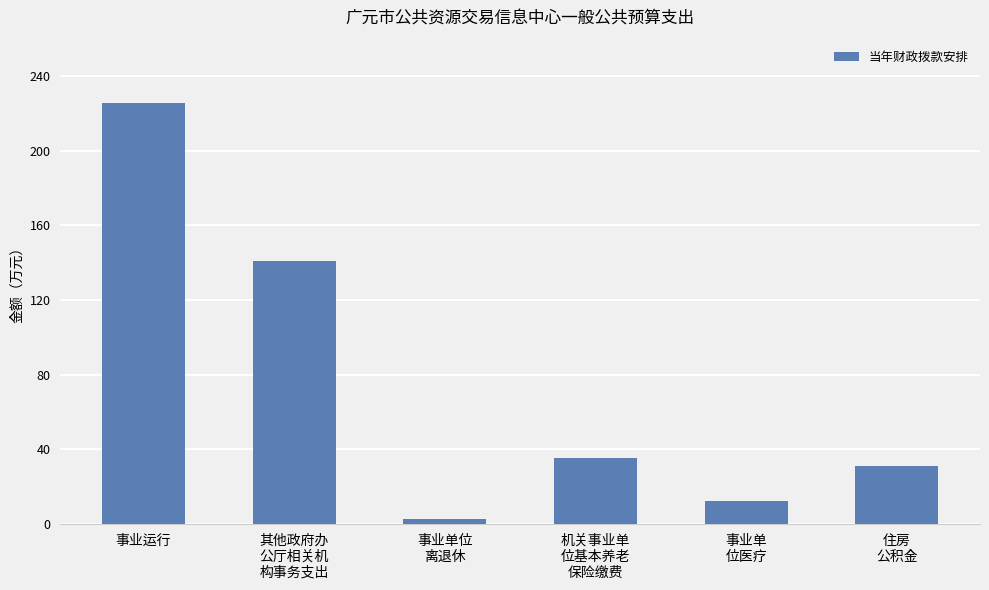

The chart shows a value of 12.1 at 事业单
位医疗. True or false?

True